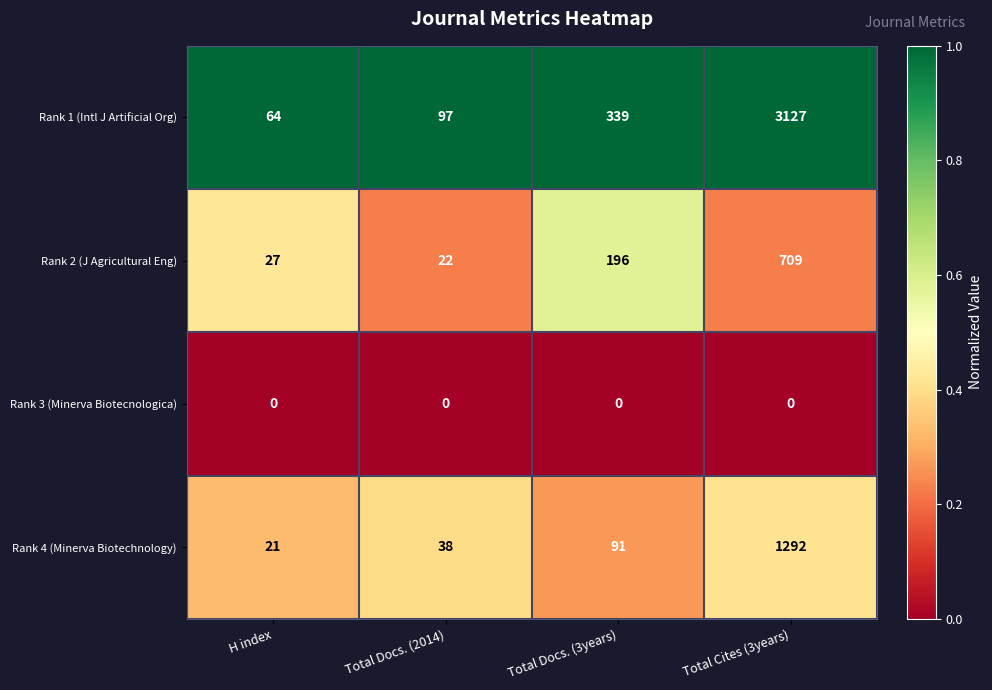

Which series has the widest spread of values?

Rank 1 (Intl J Artificial Org)